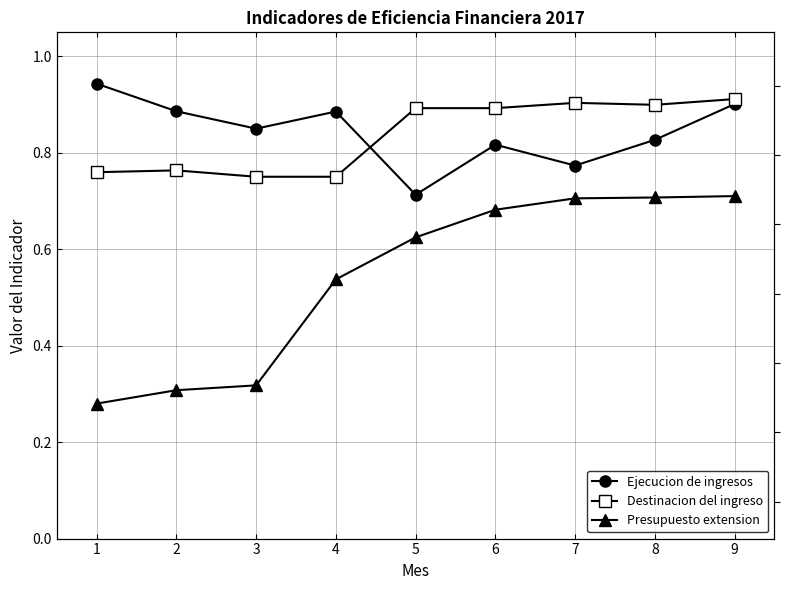

Which series has the largest total across all categories?

Ejecucion de ingresos